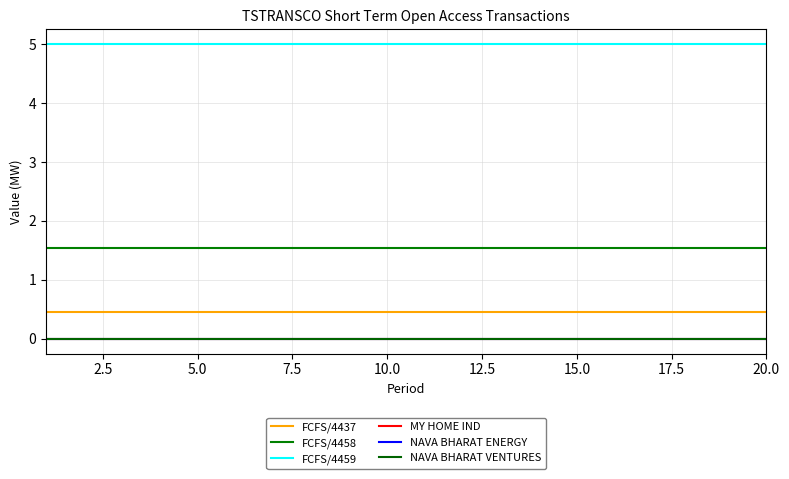

Does the chart display data point markers on the line(s)?

No